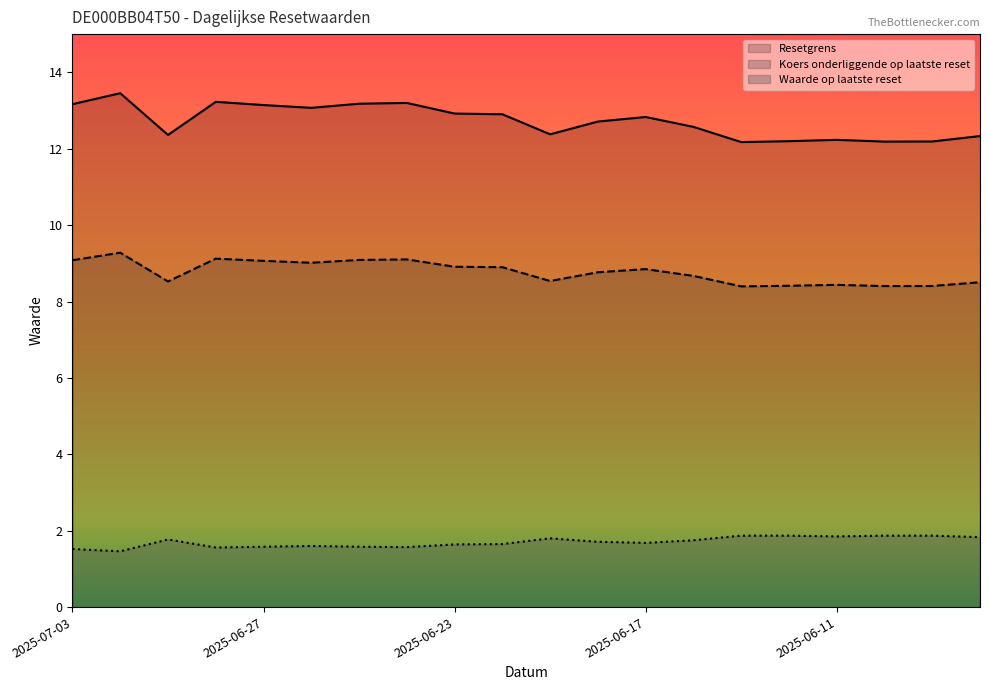

True or false: Koers onderliggende op laatste reset and Resetgrens intersect in this chart.

False